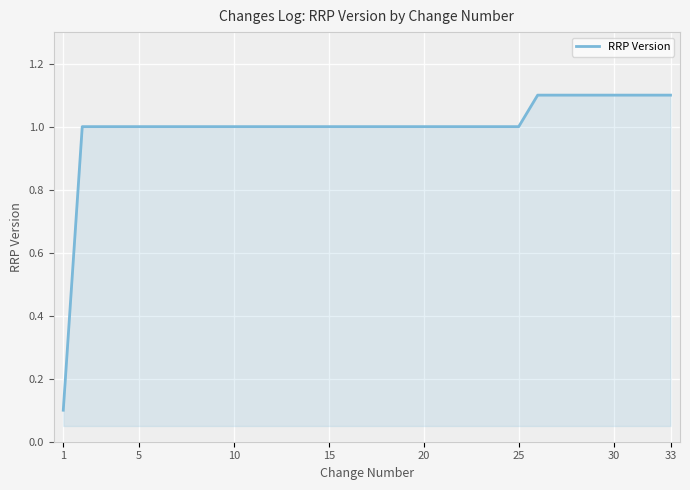

Does the chart display data point markers on the line(s)?

No